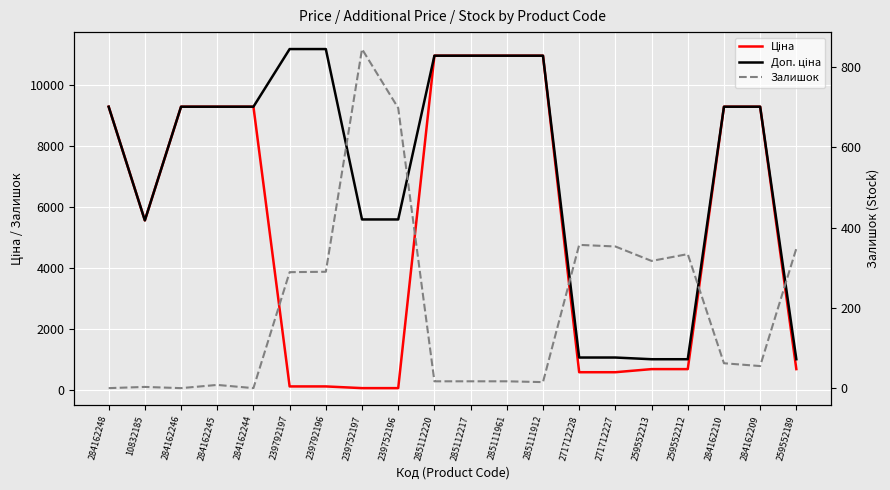

Count the number of data series in this chart.

3